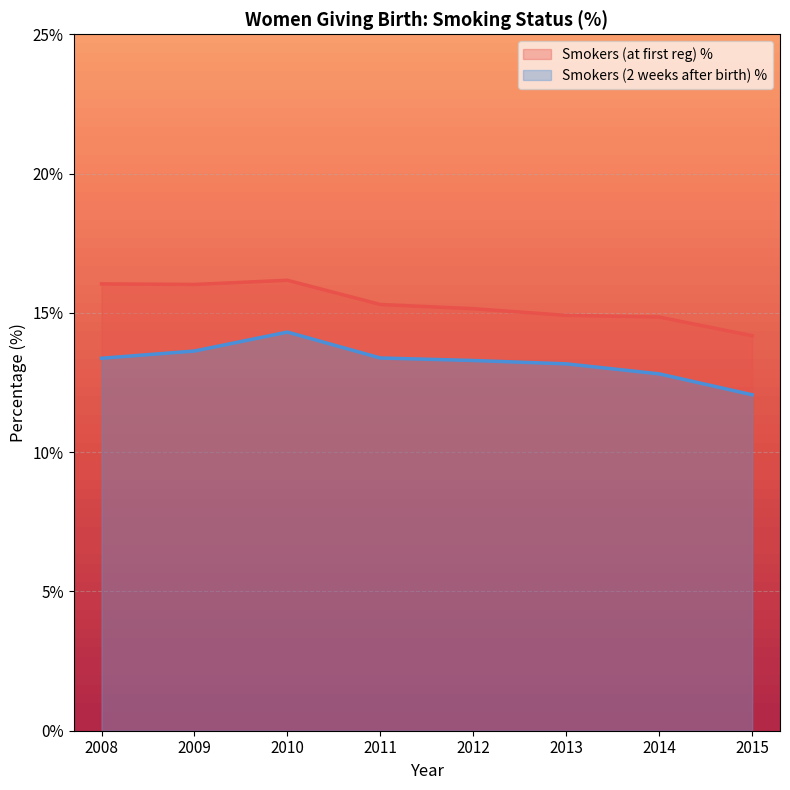

Reading left to right, what are all the values shown in this chart?

Smokers (at first reg) %: 16.0	16.0	16.2	15.3	15.2	14.9	14.8	14.2
Smokers (2 weeks after birth) %: 13.4	13.6	14.3	13.4	13.3	13.2	12.8	12.1